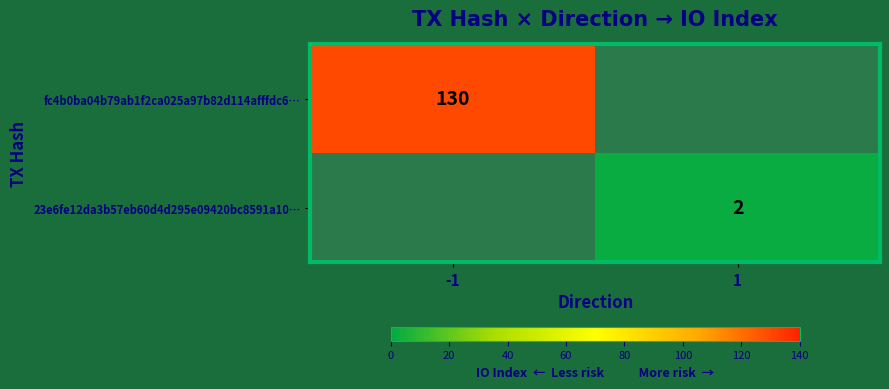

At how many categories does at least one series exceed 68?

1